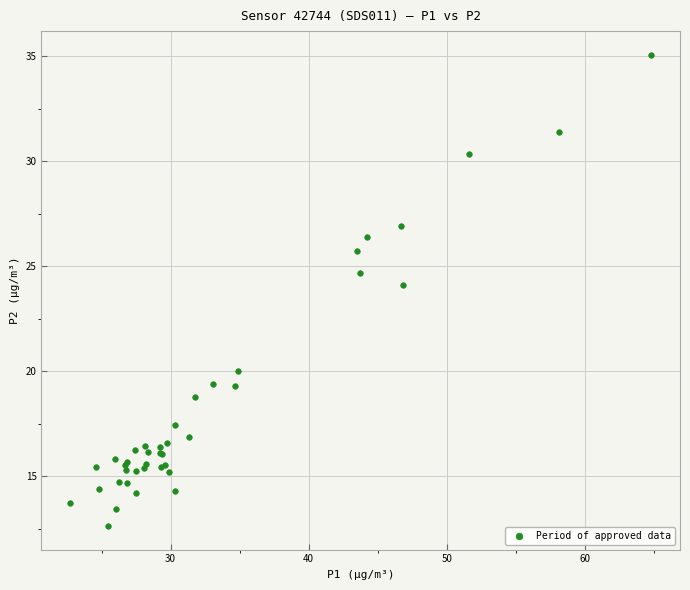

What Y value in the scatter plot is closest to 23?

24.1